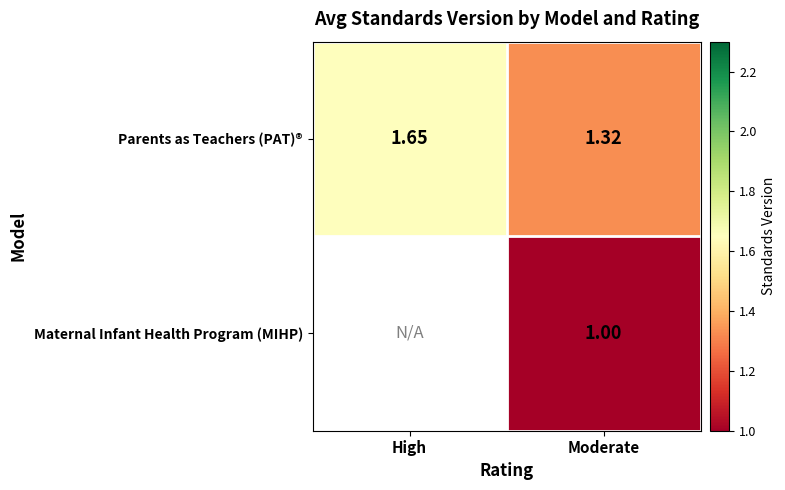

Count the number of categories in the chart.

2